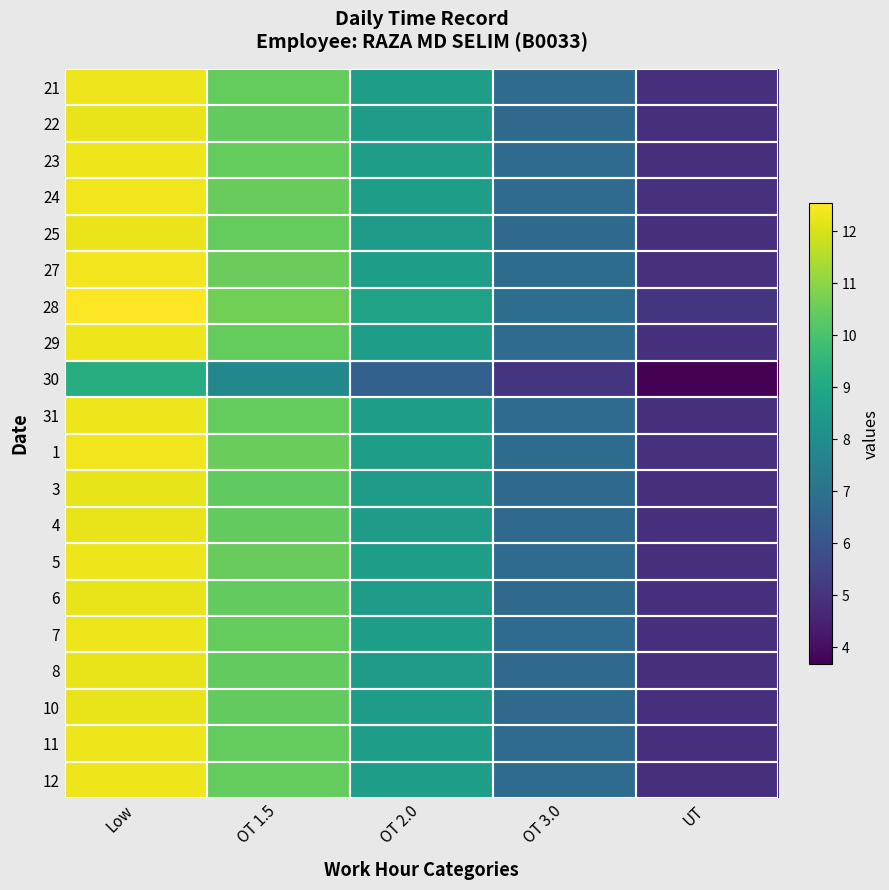

Rank the series by their maximum value, from lowest to highest.

30, 3, 4, 22, 10, 6, 8, 25, 23, 29, 7, 21, 31, 11, 12, 5, 24, 1, 27, 28